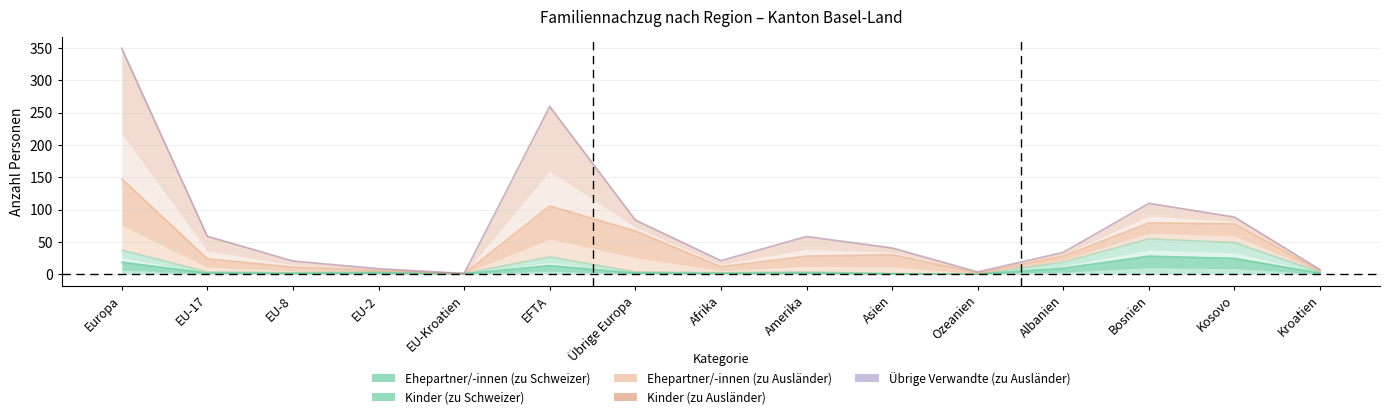

Does the chart have visible grid lines?

Yes